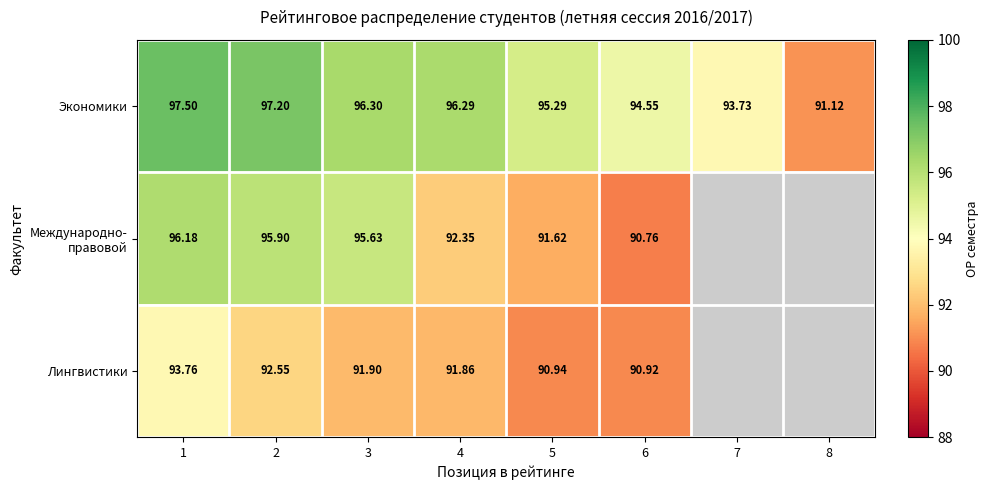

What is the maximum value for Экономики?

97.5